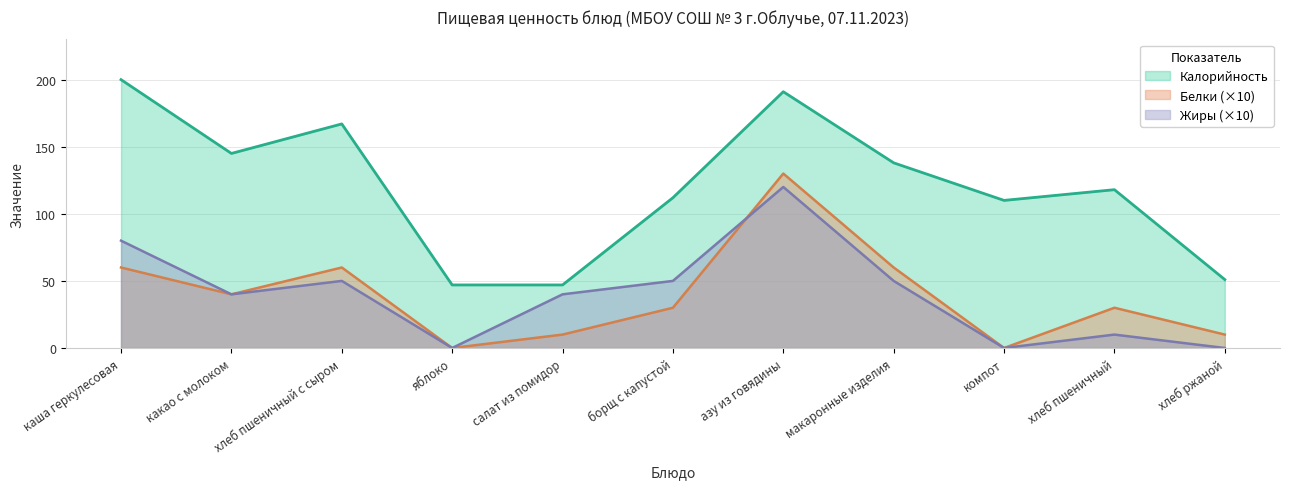

At how many categories does at least one series exceed 95?

8